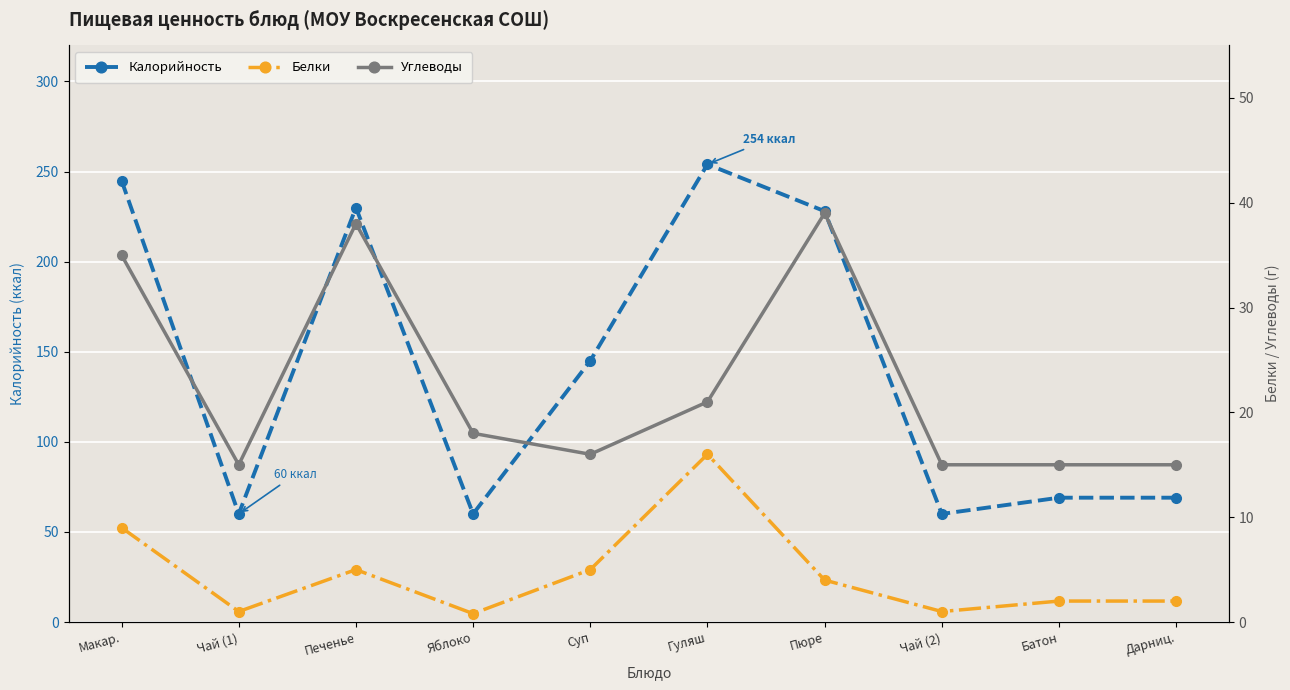

Is this an area chart (filled region under the line)?

No